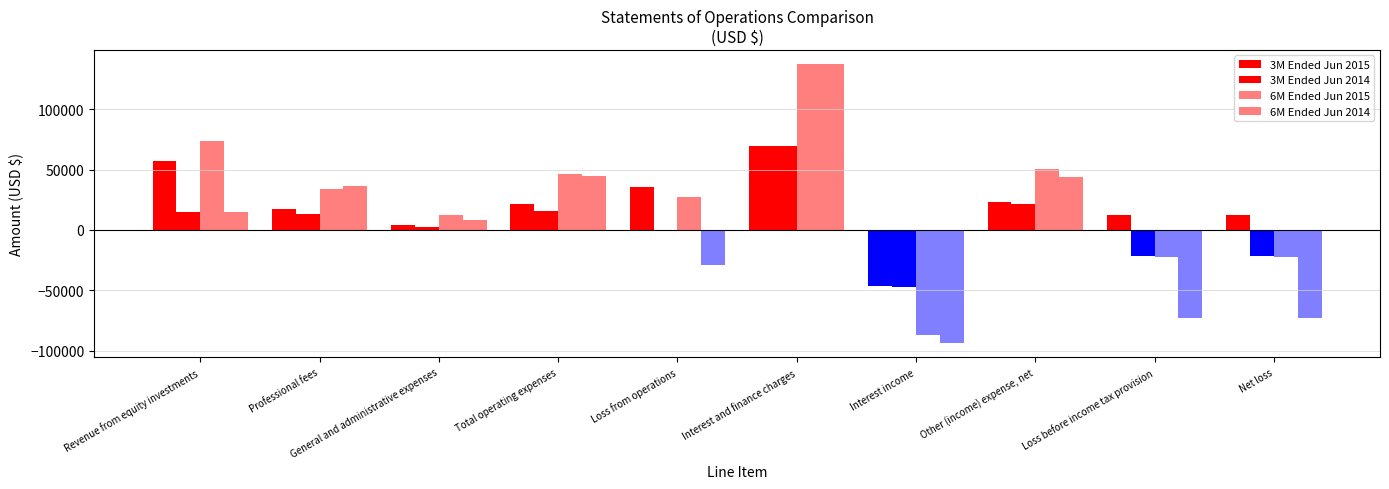

Which label corresponds to the smallest value in the chart?

Interest income